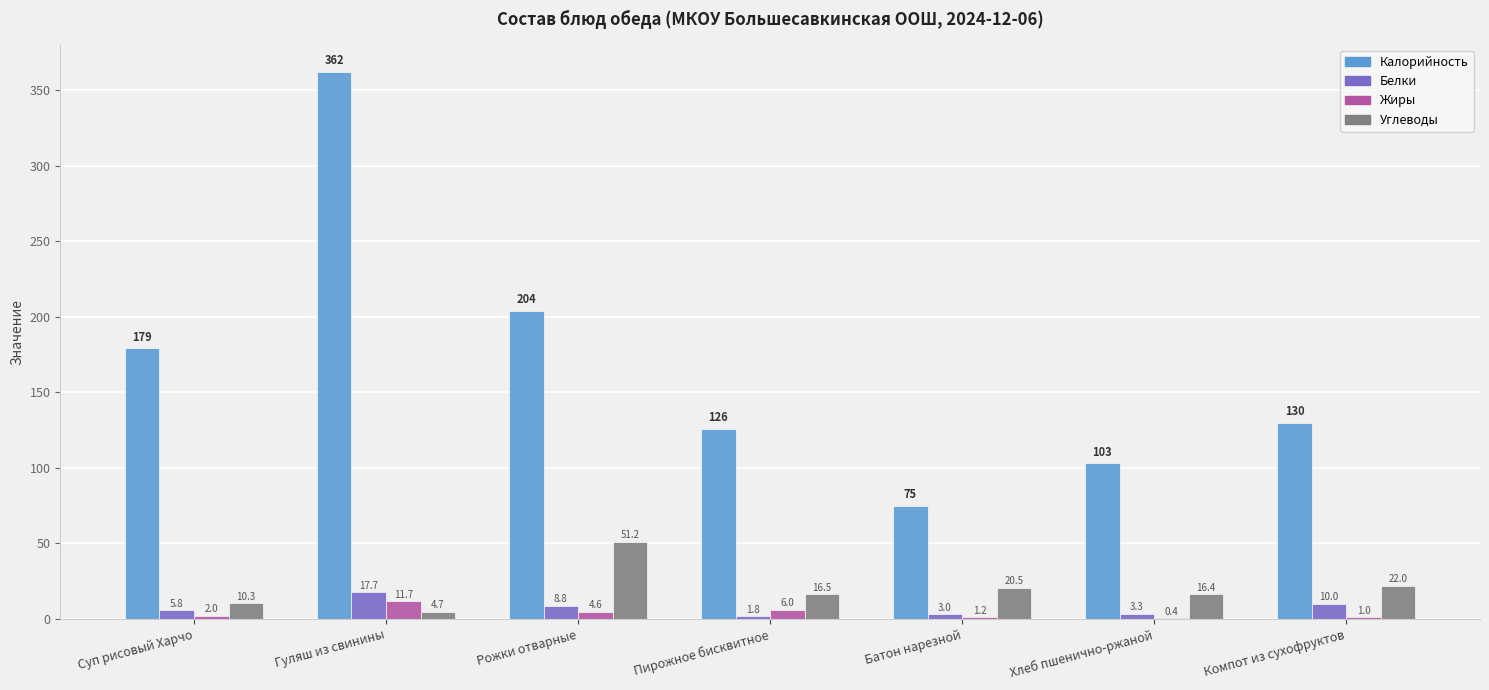

At which category is the sum across all series the highest?

Гуляш из свинины